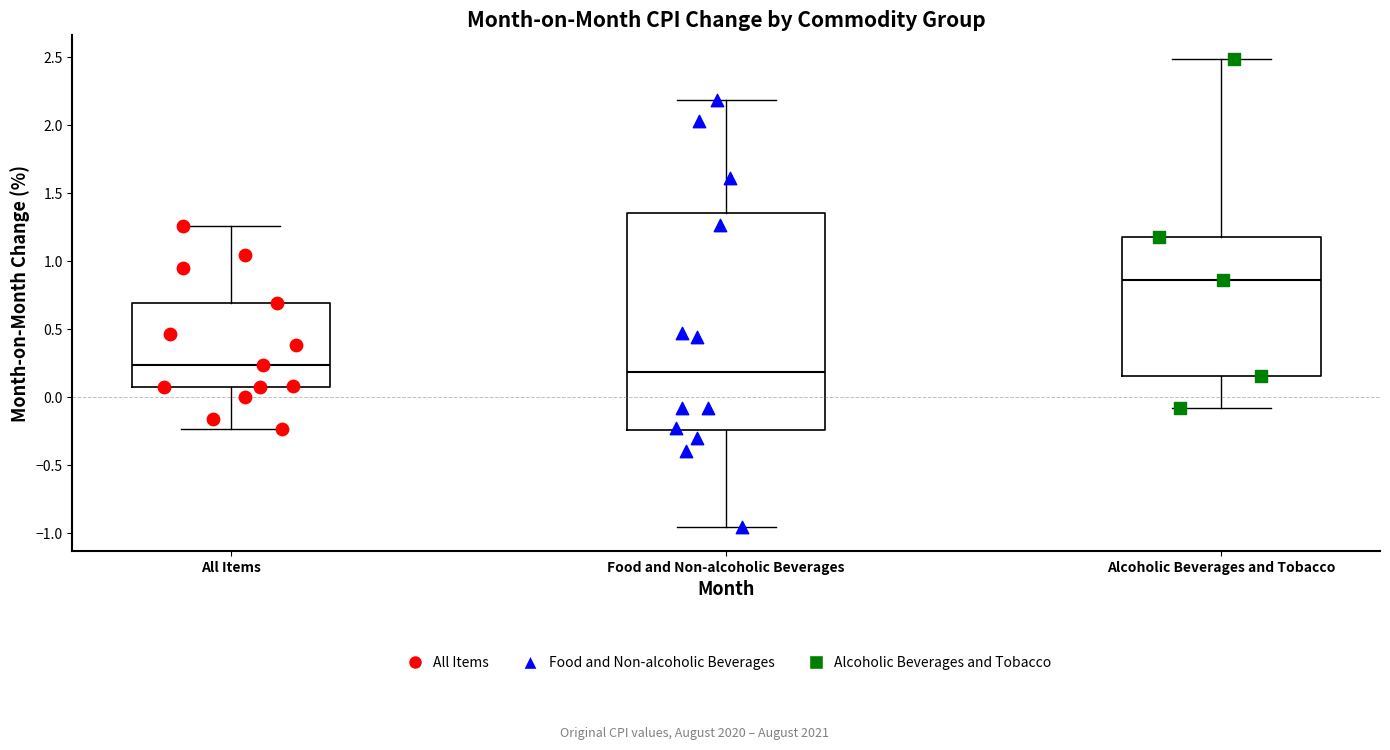

Which box is the tallest, from its lower edge to its upper edge?

Food and Non-alcoholic Beverages